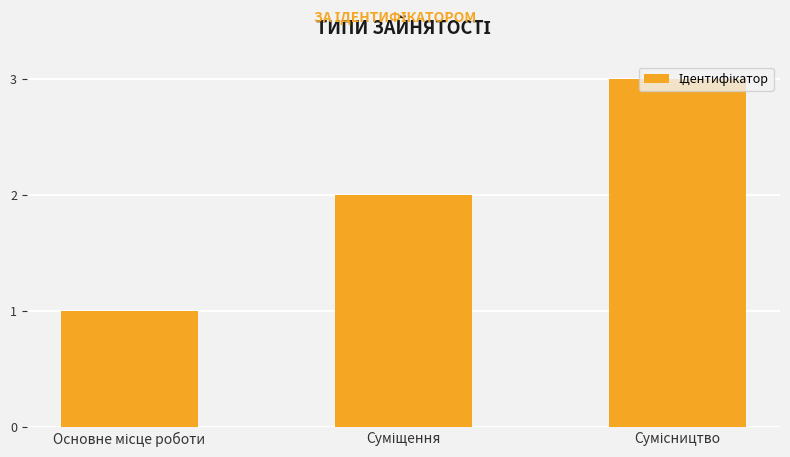

What is the greatest value displayed?

3